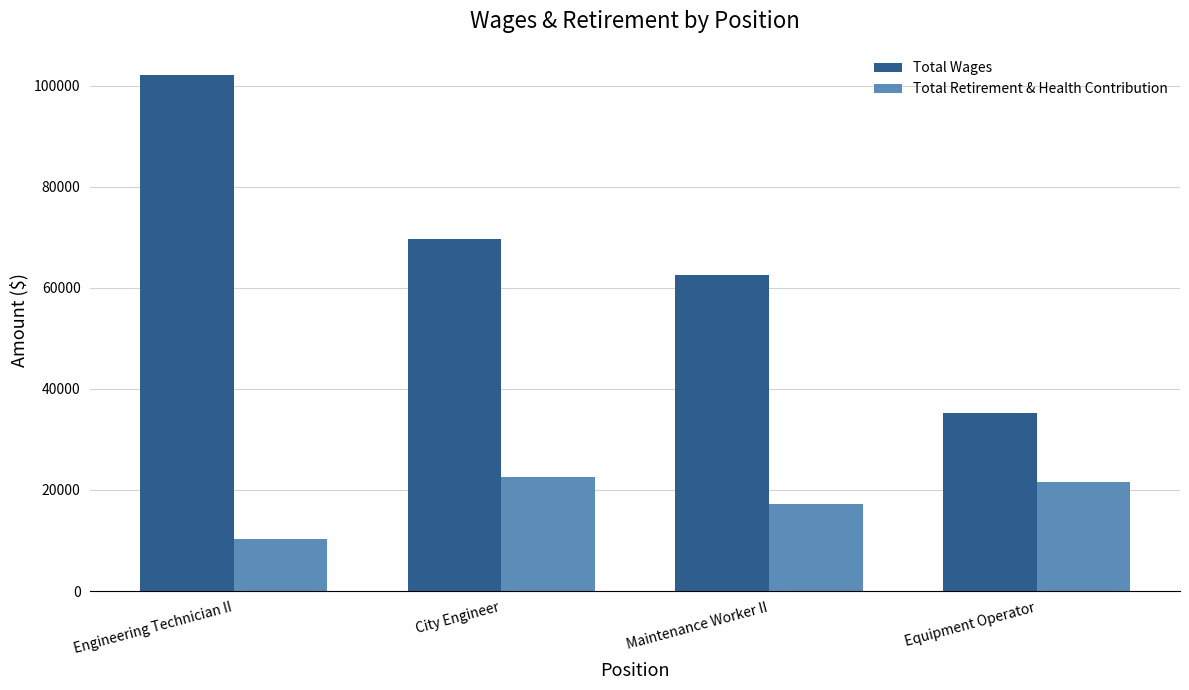

Reading left to right, extract all data points from this chart.

Total Wages: 102153	69543	62576	35314
Total Retirement & Health Contribution: 10199	22535	17266	21522